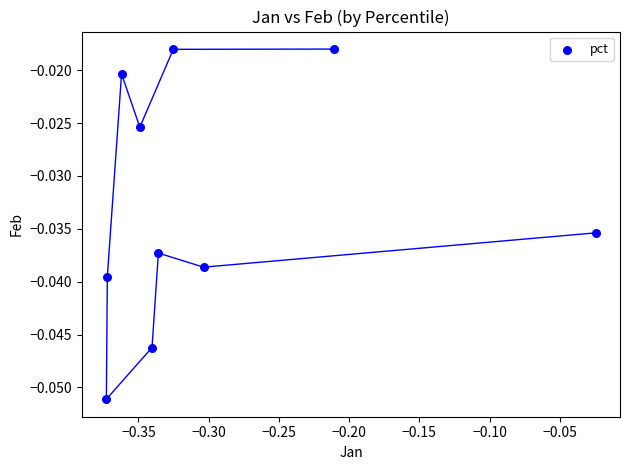

What is the range of X values (max minus min)?

0.3